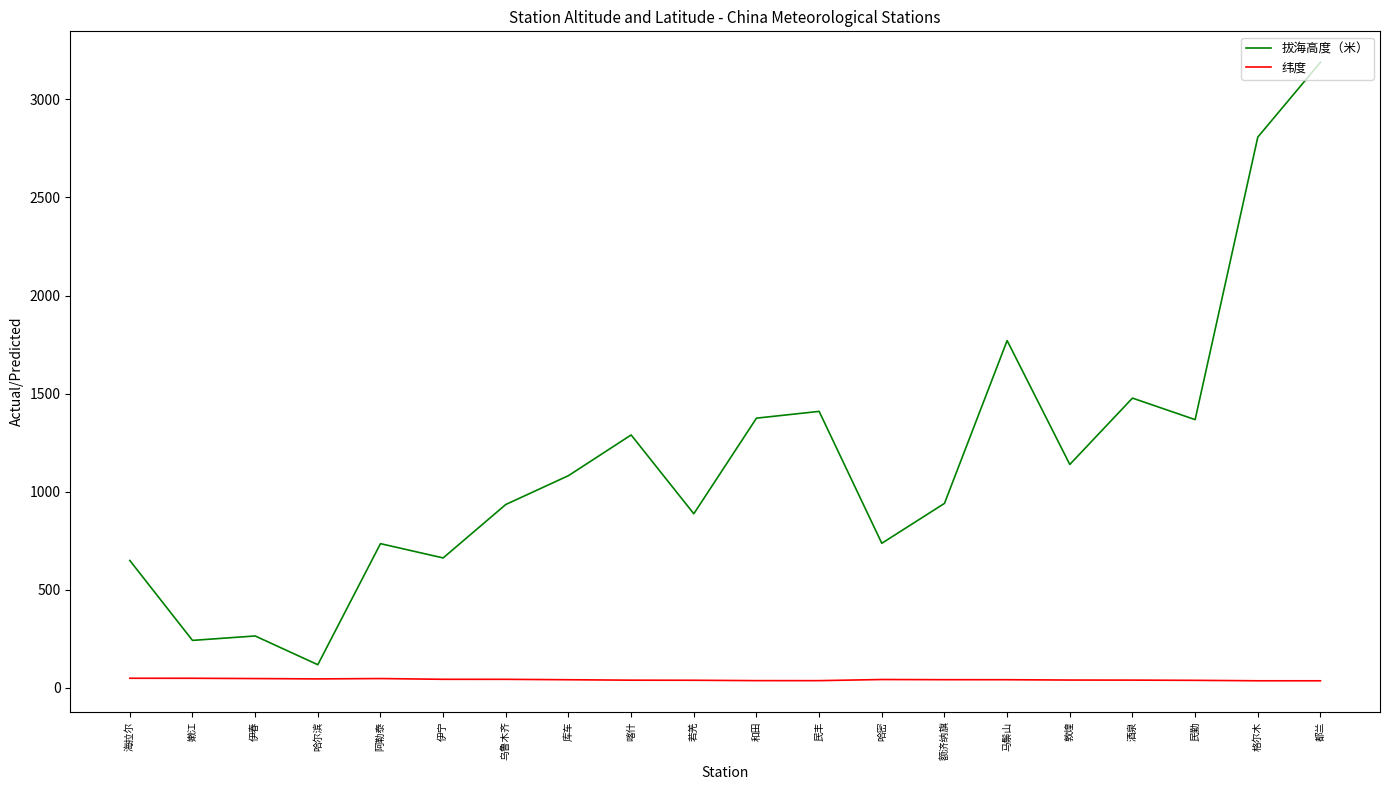

True or false: 纬度 and 拔海高度（米） cross at least once.

False